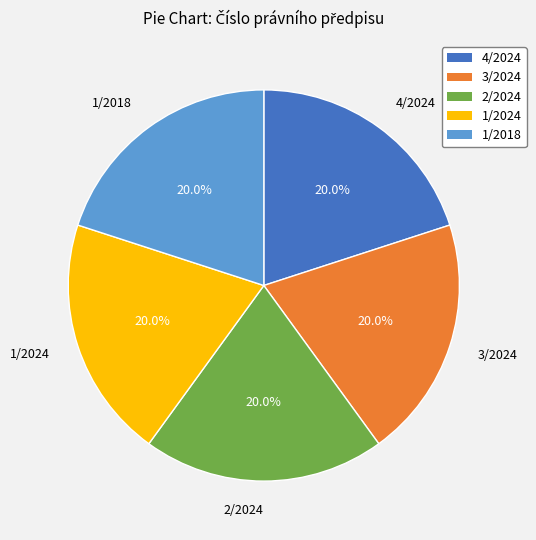

True or false: 1/2018 accounts for 8% of the total.

False